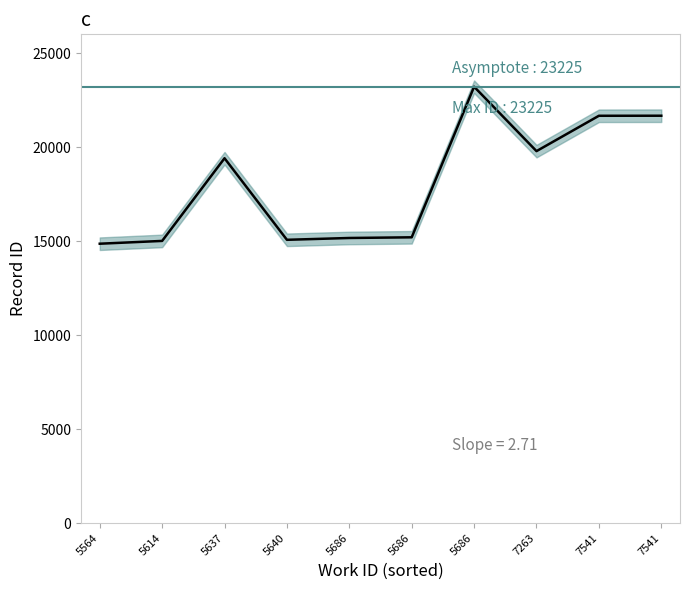

How many lines are shown in the chart?

1